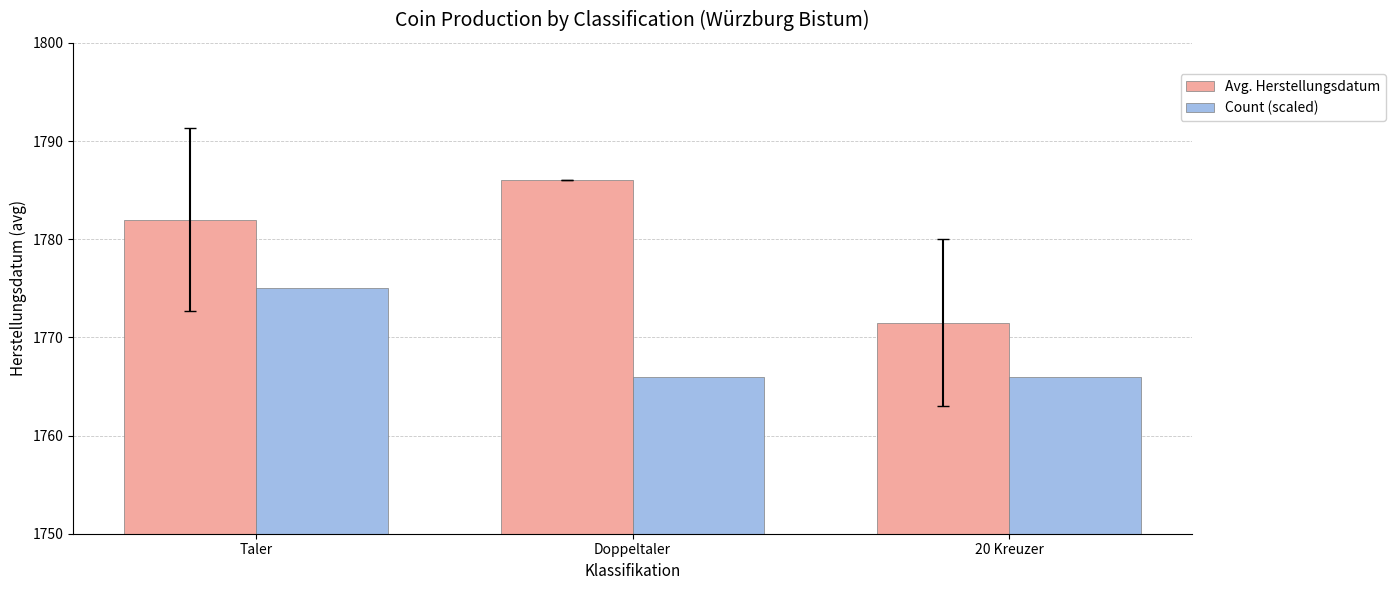

Are the bars horizontal?

No